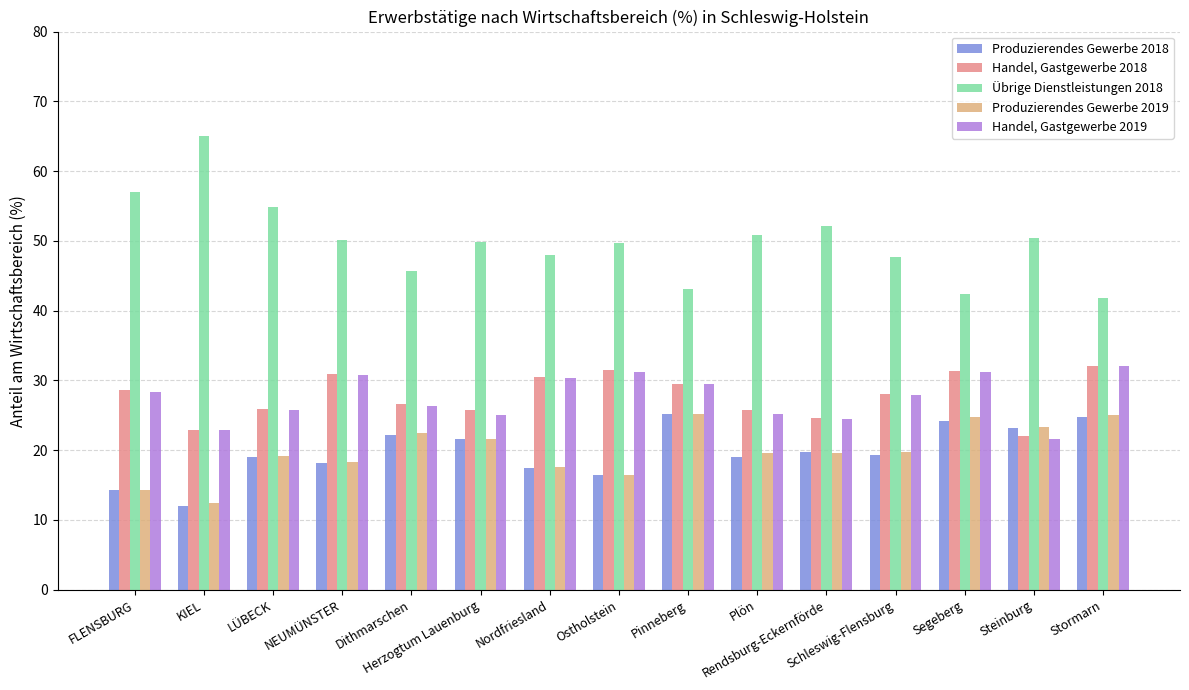

What are all the series names shown in the legend?

Produzierendes Gewerbe 2018, Handel, Gastgewerbe 2018, Übrige Dienstleistungen 2018, Produzierendes Gewerbe 2019, Handel, Gastgewerbe 2019